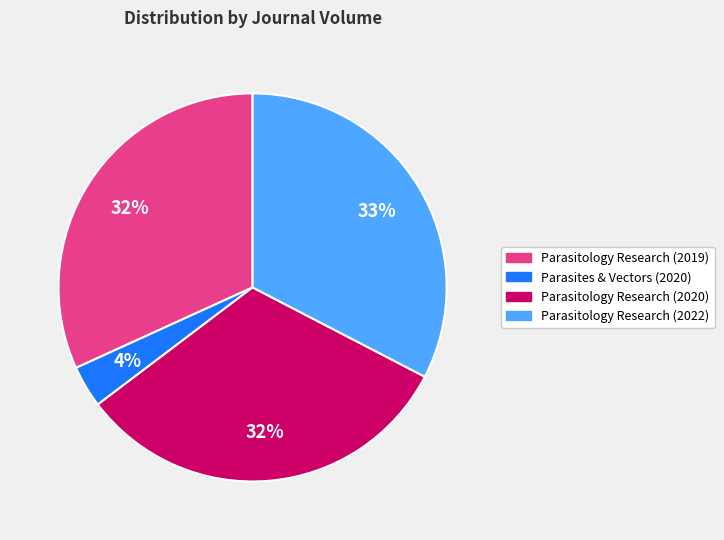

Approximately how many times larger is the value at Parasitology Research (2022) compared to Parasitology Research (2019)?

1.0